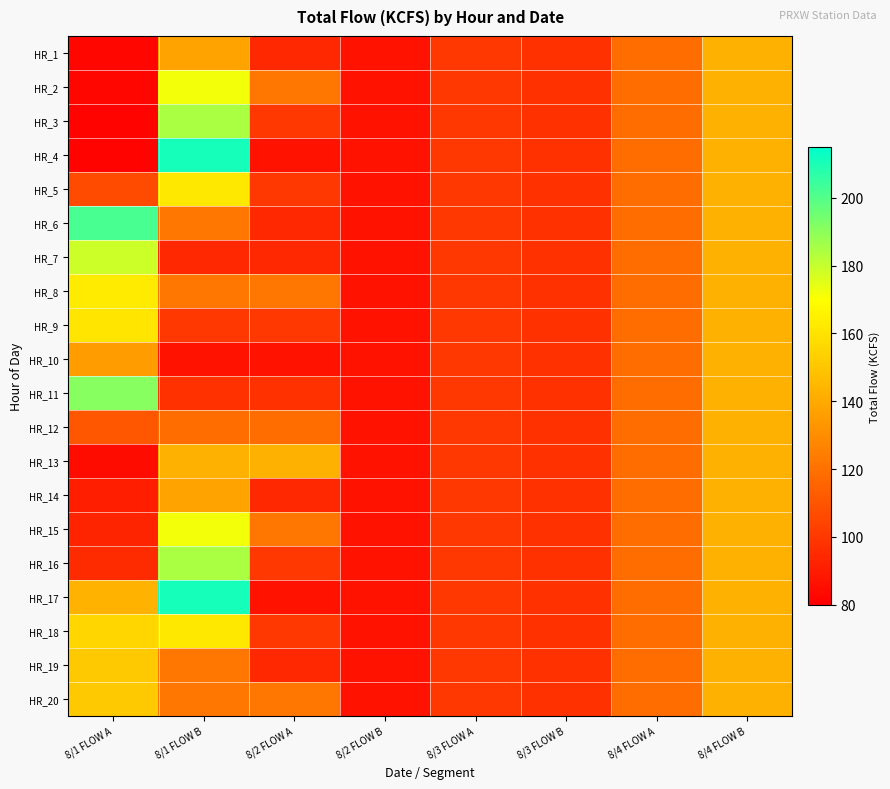

Which has a higher value, 8/1 FLOW B or 8/2 FLOW A?

8/1 FLOW B